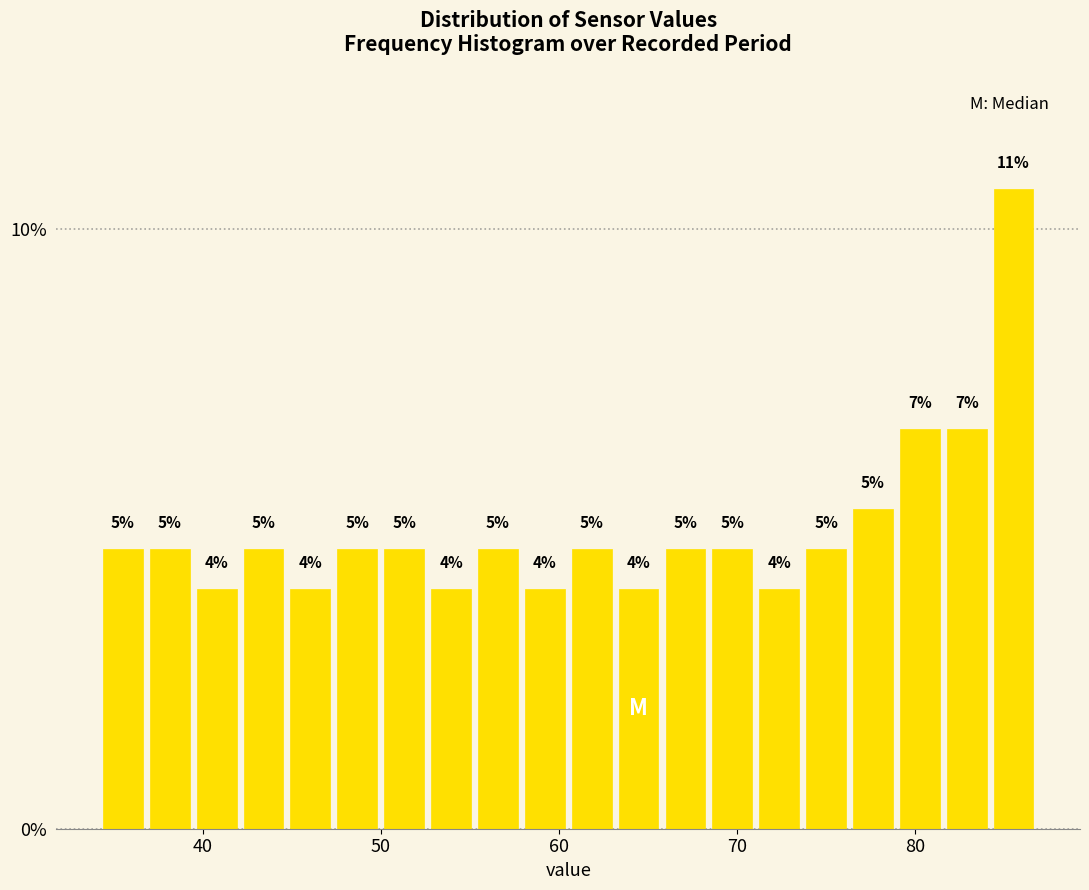

Read against the x-axis, roughly where is the centre of the tallest bar?

86